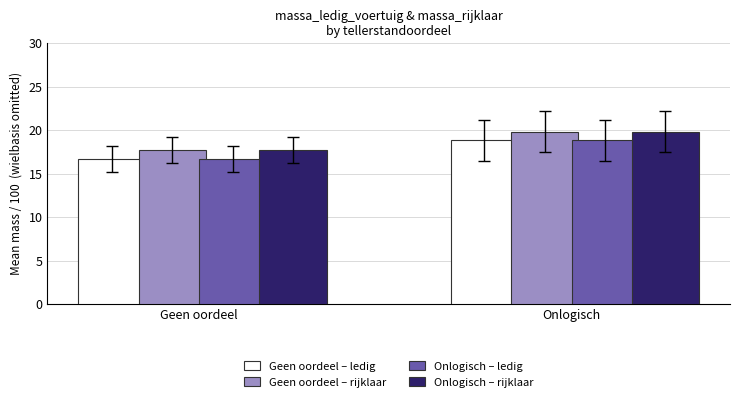

What is the minimum value shown in the chart?

16.7